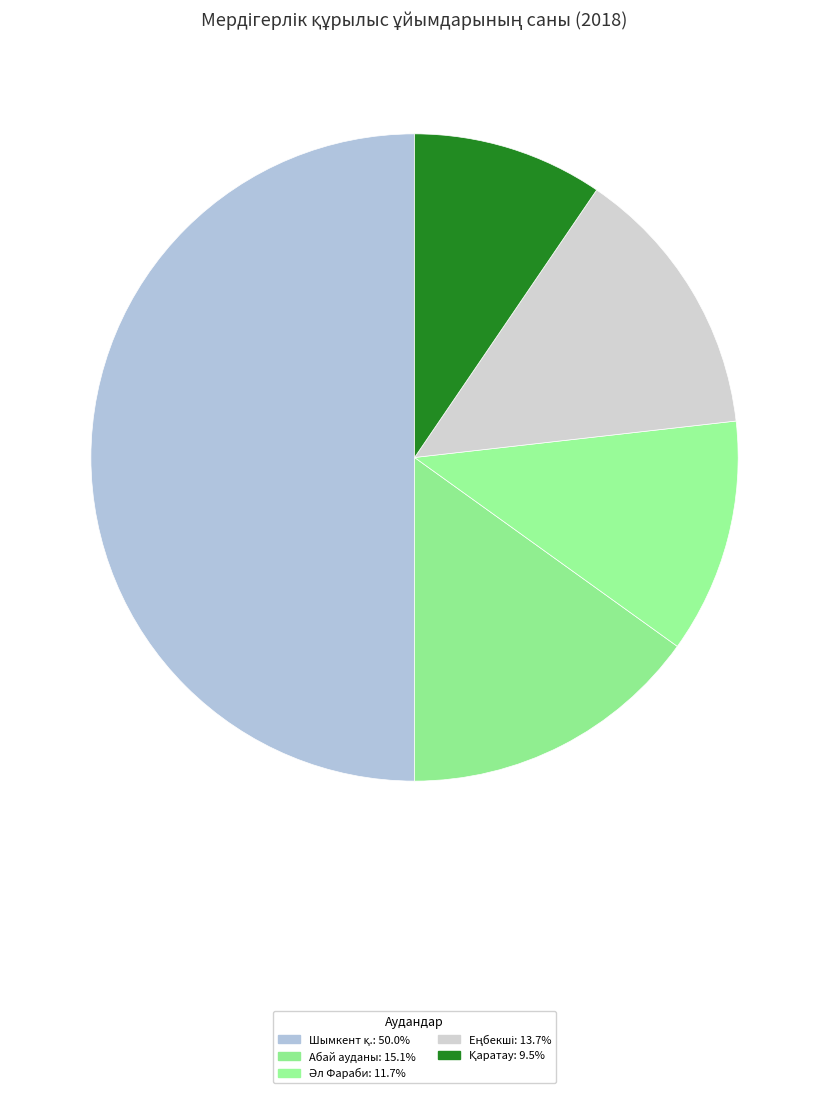

To the nearest percent, what is the combined percentage of Әл Фараби and Шымкент қ.?

62%